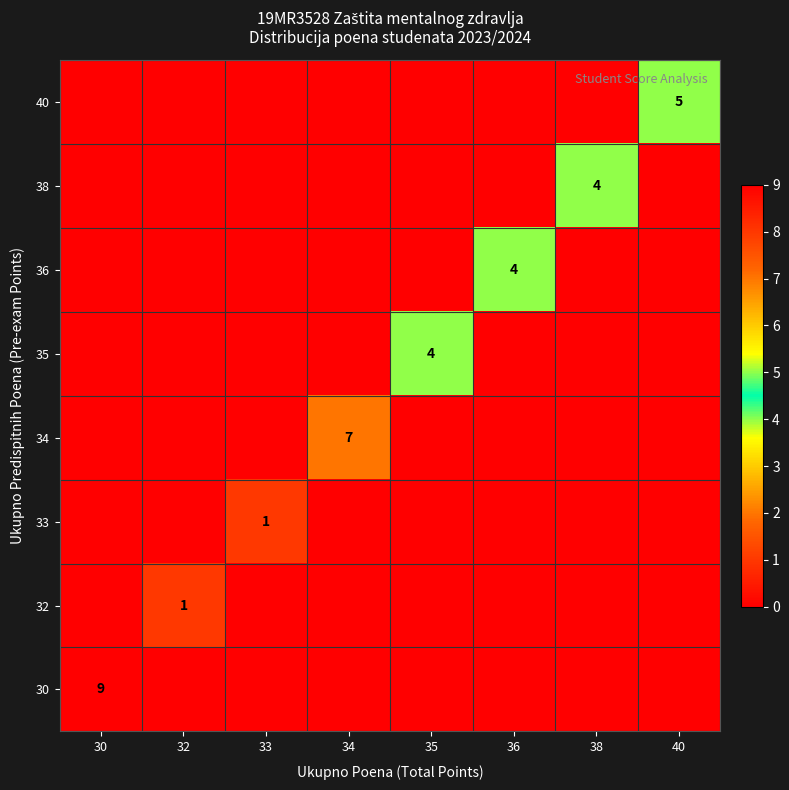

At which category is the sum across all series the highest?

30